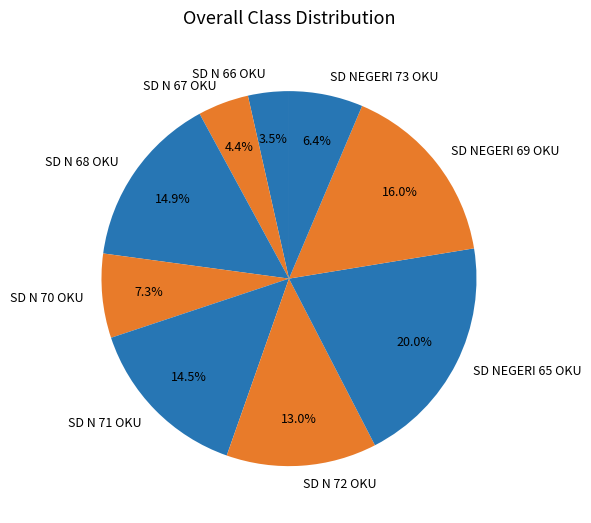

To the nearest percent, what is the average slice percentage?

11%